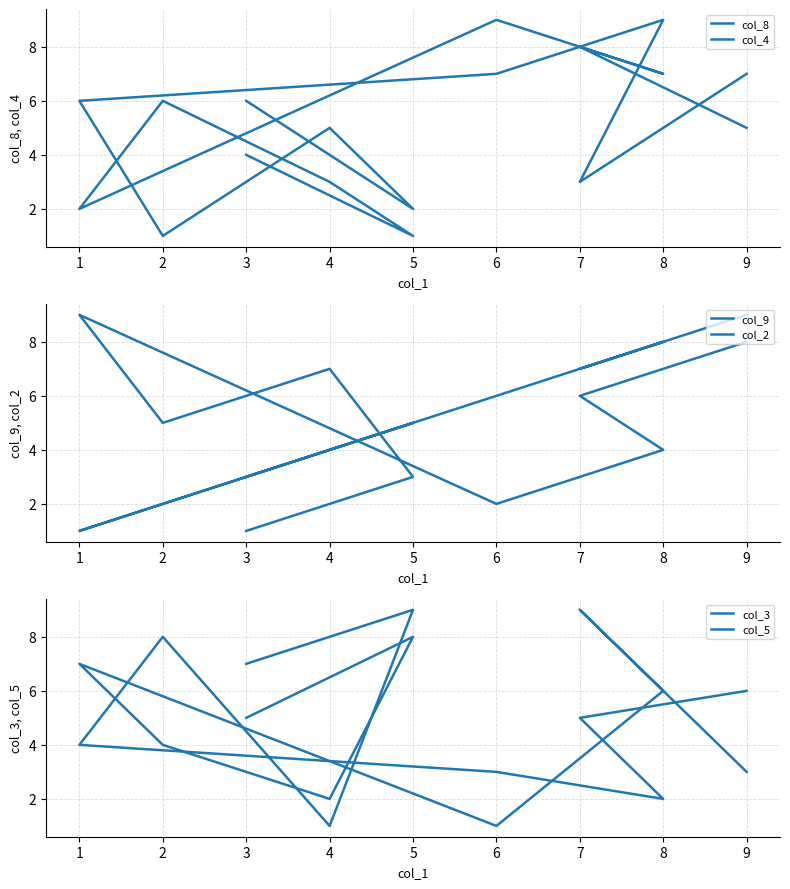

Count the col_9 values in the range 3 to 7.

5